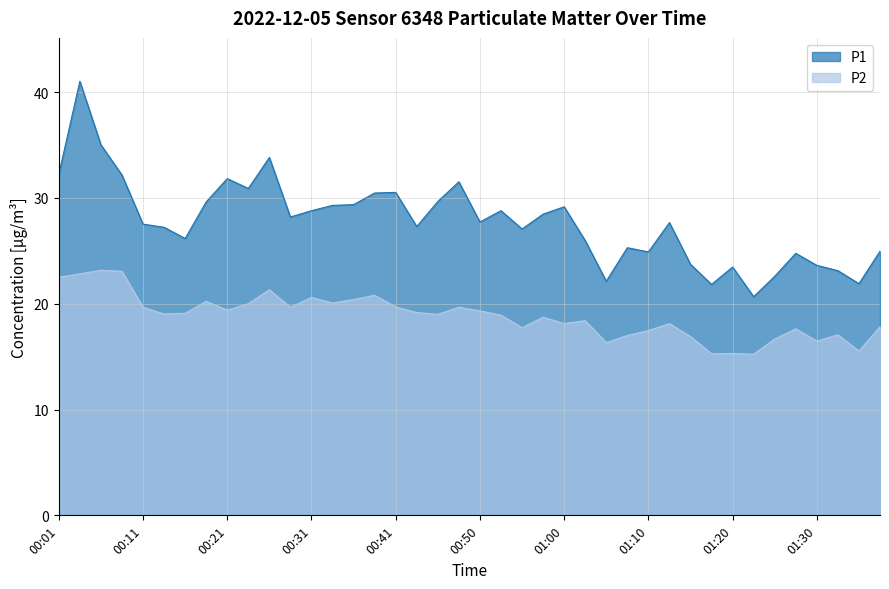

The P1 series shows 21.9 at 01:35. True or false?

True